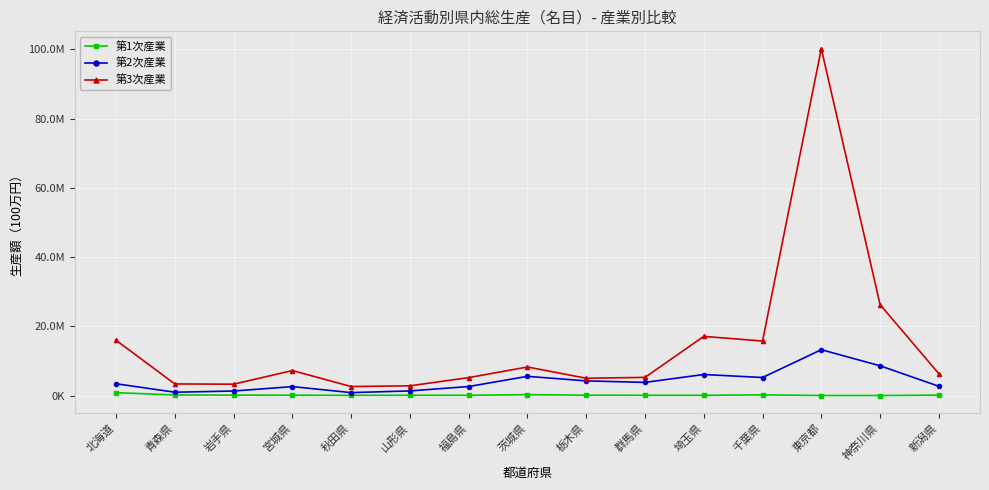

What is the maximum value shown in the chart?

100188242